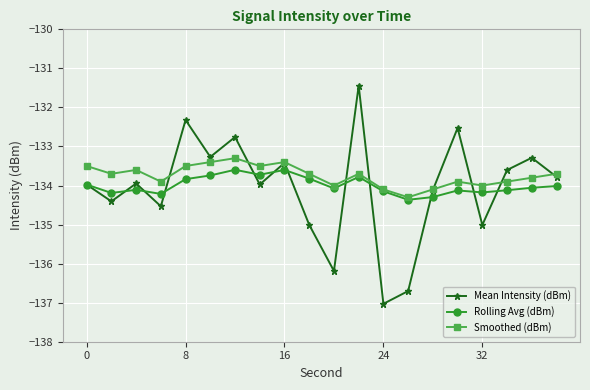

What is the difference between the maximum and minimum values in the Rolling Avg (dBm) series?

0.8